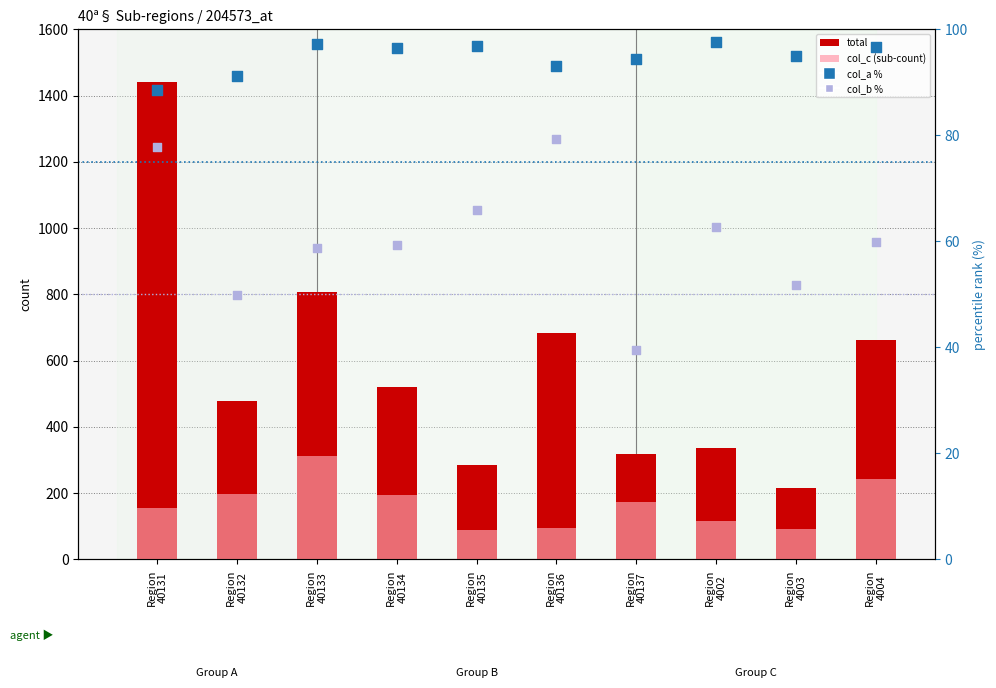

Which series has the largest total across all categories?

total